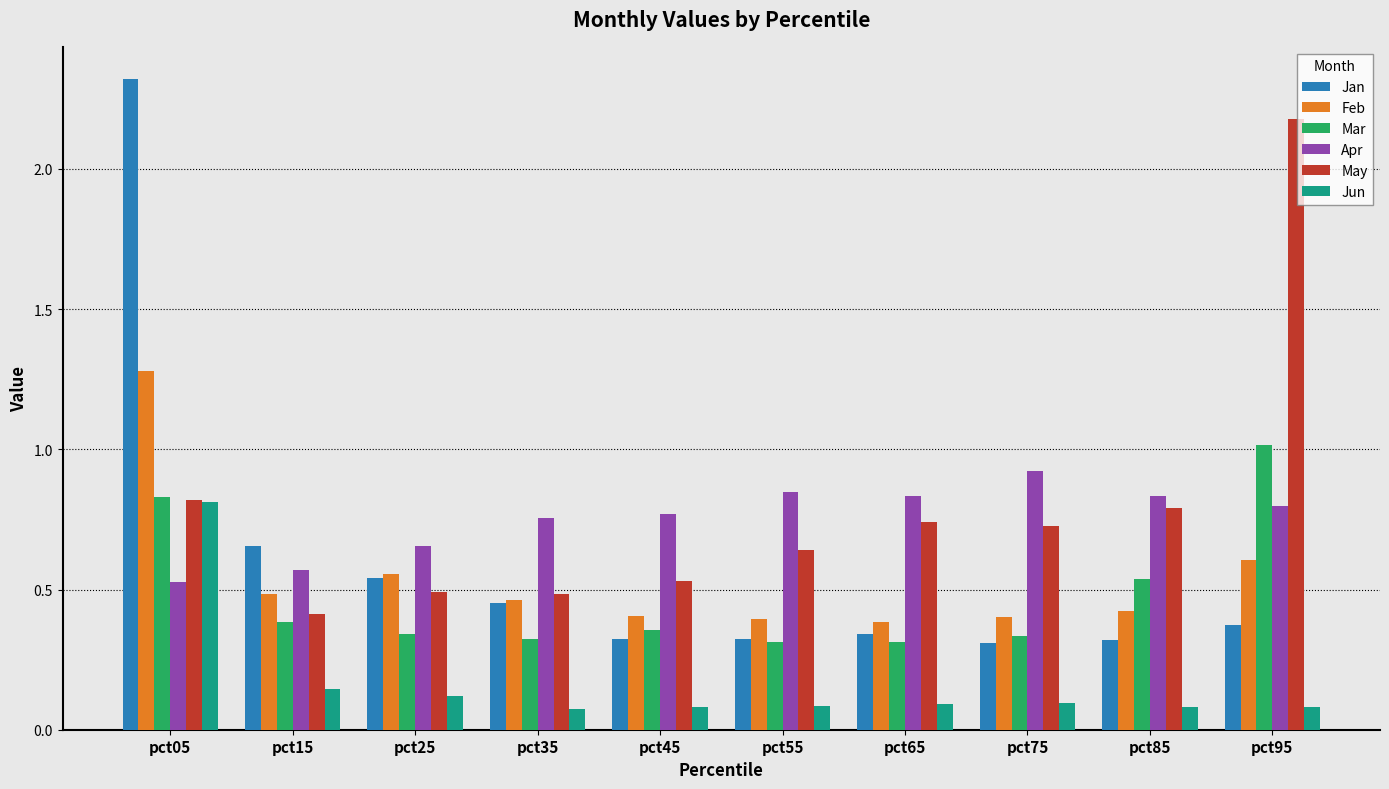

What is the highest value of the Jan series?

2.3